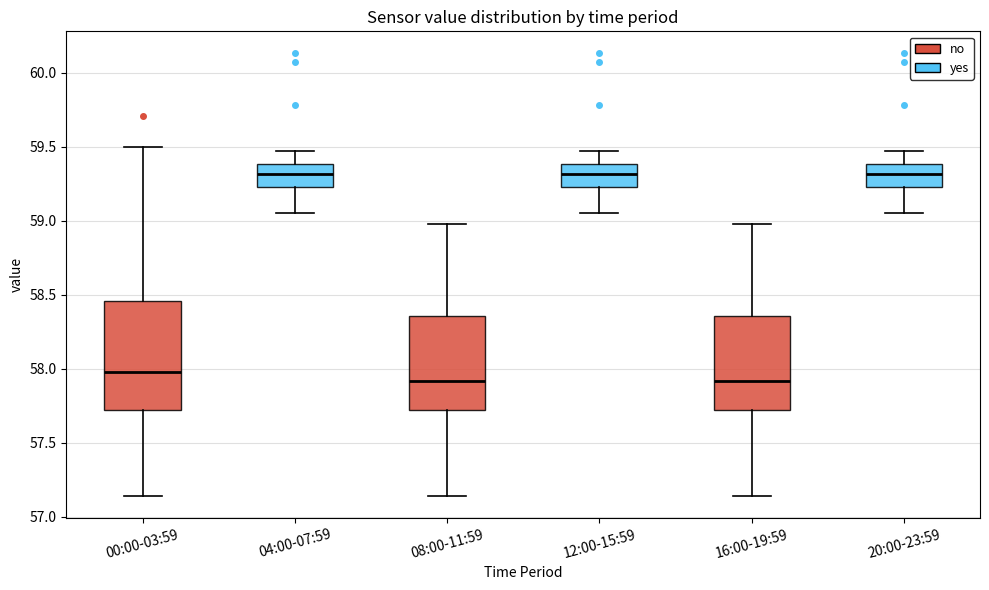

Reading left to right, transcribe this box plot: for each box, give where its median line is, the range the box spans, and where its two whiskers end, as read against the y-axis. The values are not printed on the chart, so give them approximately, as read against the axis.

00:00-03:59: median 58.00, box 57.70 to 58.45, whiskers 57.15 to 59.50
04:00-07:59: median 59.30, box 59.25 to 59.40, whiskers 59.05 to 59.45
08:00-11:59: median 57.90, box 57.70 to 58.35, whiskers 57.15 to 59.00
12:00-15:59: median 59.30, box 59.25 to 59.40, whiskers 59.05 to 59.45
16:00-19:59: median 57.90, box 57.70 to 58.35, whiskers 57.15 to 59.00
20:00-23:59: median 59.30, box 59.25 to 59.40, whiskers 59.05 to 59.45